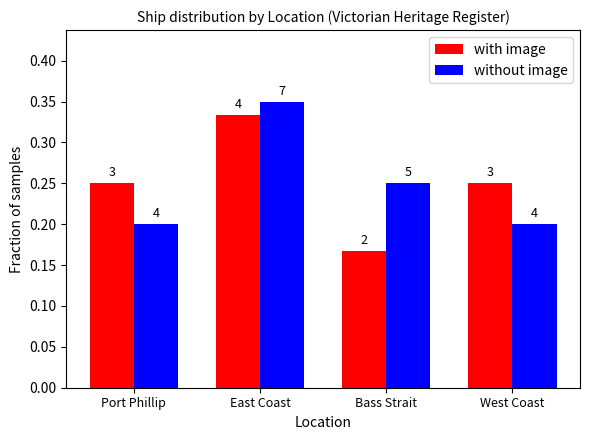

Reading right to left, what are all the values shown in this chart?

with image: West Coast=0.2	Bass Strait=0.2	East Coast=0.3	Port Phillip=0.2
without image: West Coast=0.2	Bass Strait=0.2	East Coast=0.3	Port Phillip=0.2